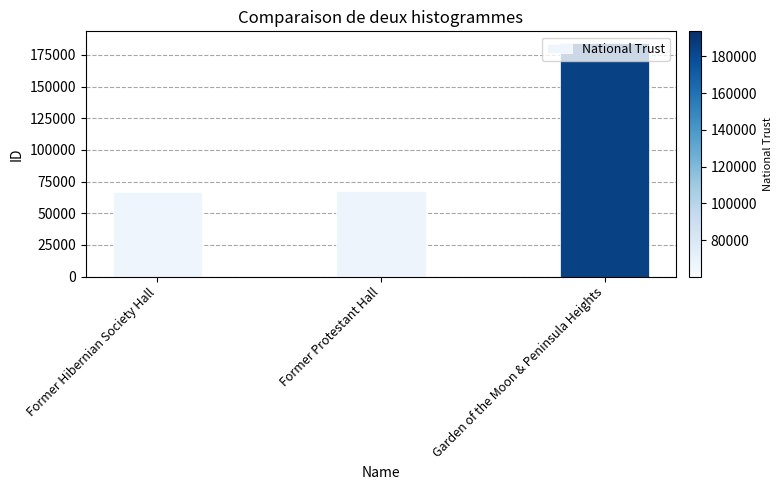

What is the approximate value at Former Protestant Hall?

67407